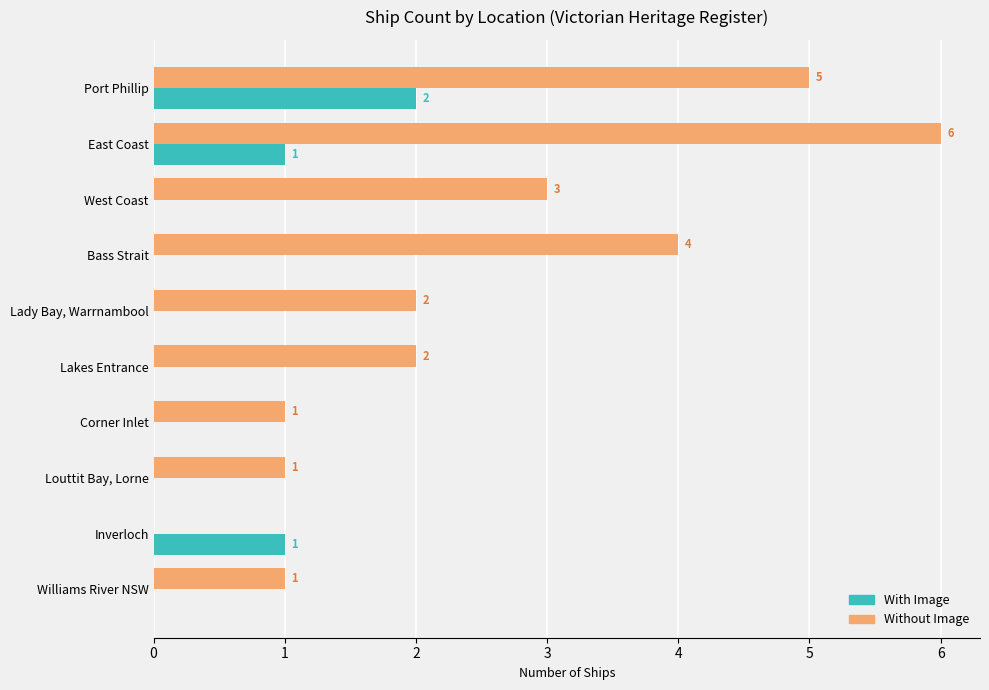

Which series has the largest total across all categories?

Without Image